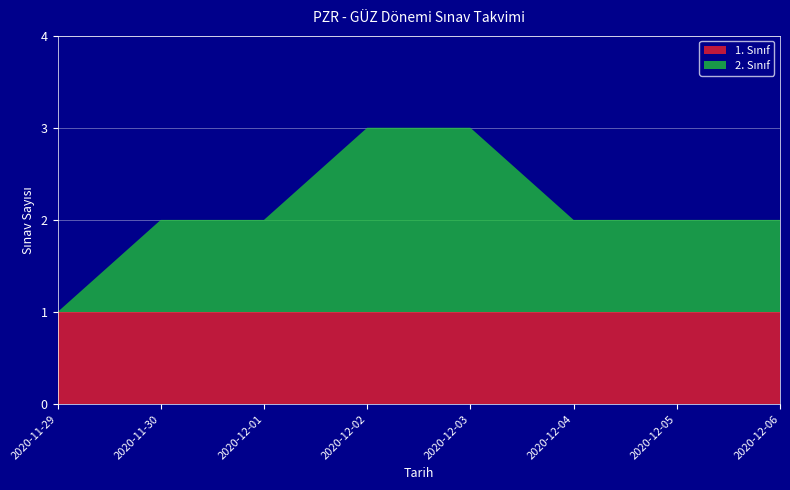

Reading left to right, transcribe all the data shown in this chart.

1. Sınıf: 1	1	1	1	1	1	1	1
2. Sınıf: 0	1	1	2	2	1	1	1